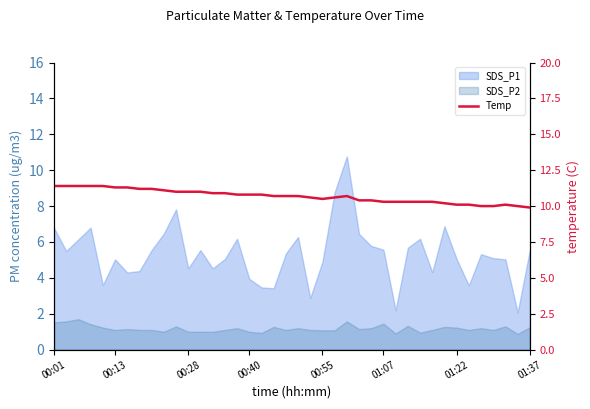

Approximately how many times larger is the value at 22 compared to 36?

1.1